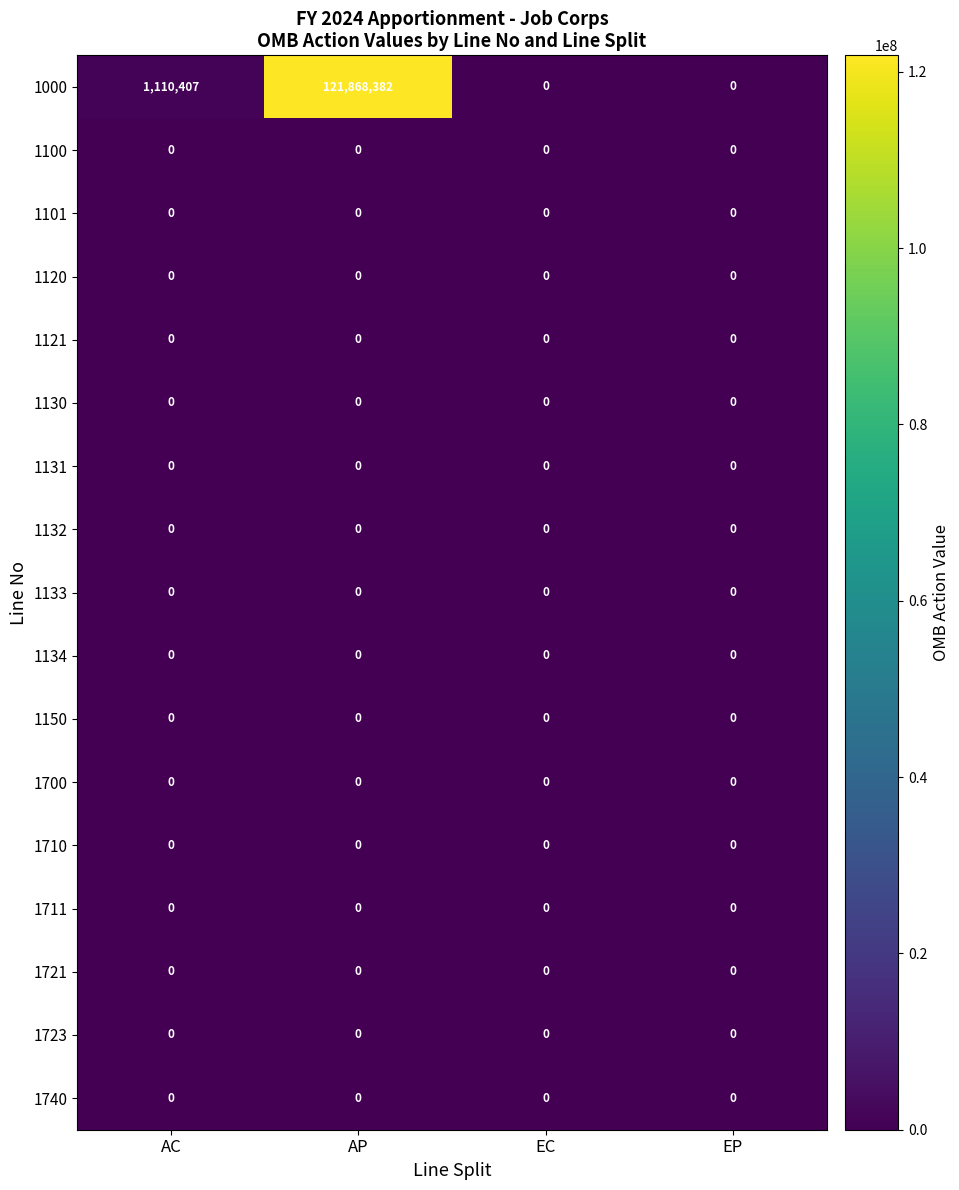

What is the maximum value shown in the chart?

121868382